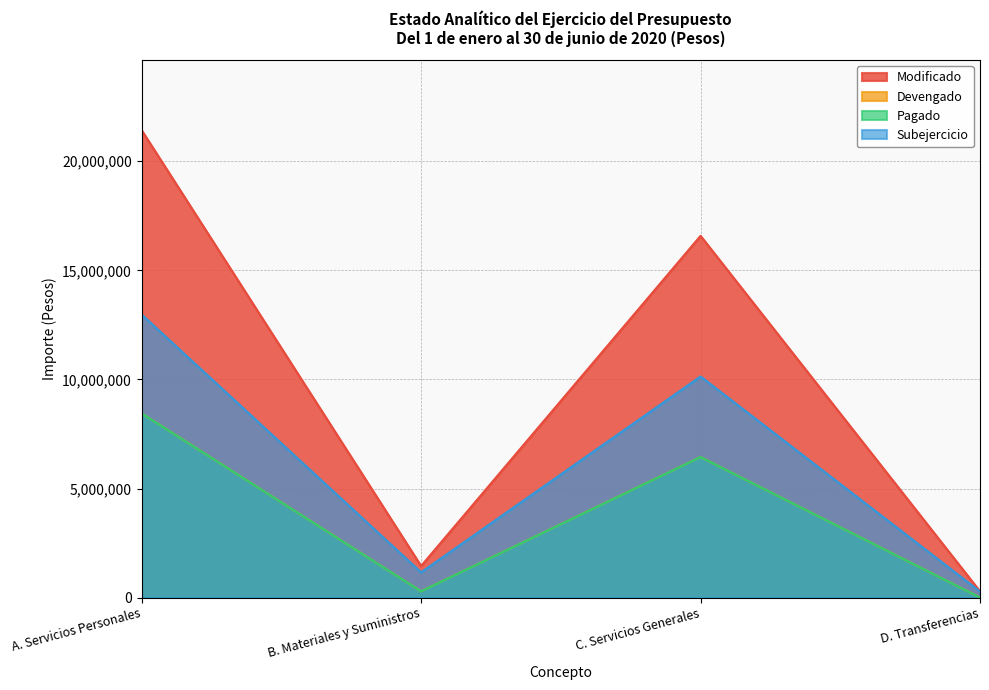

Rank the categories by Devengado value from highest to lowest.

A. Servicios Personales, C. Servicios Generales, B. Materiales y Suministros, D. Transferencias